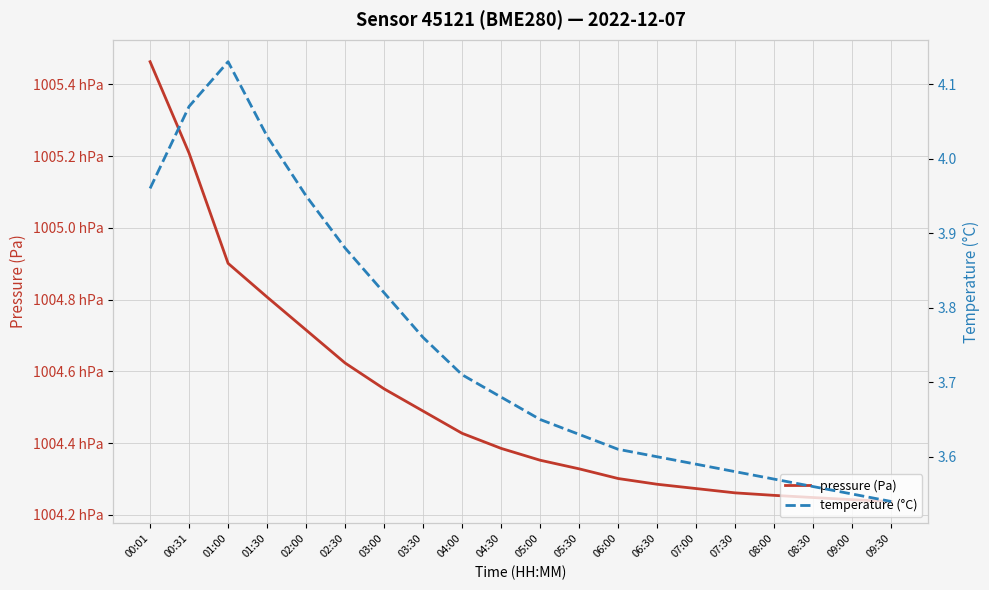

At which label does pressure (Pa) reach its minimum?

09:30